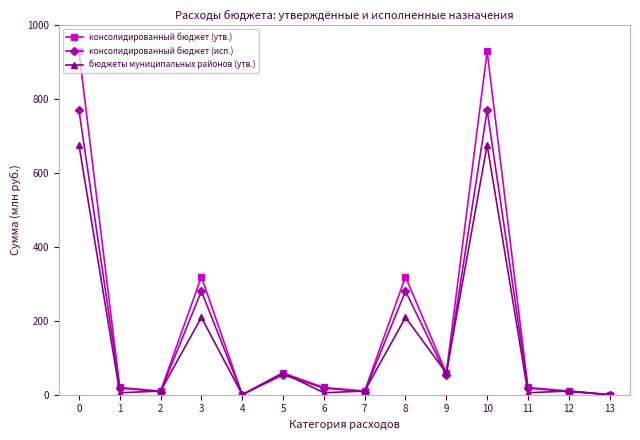

Which series has the widest spread of values?

консолидированный бюджет (утв.)